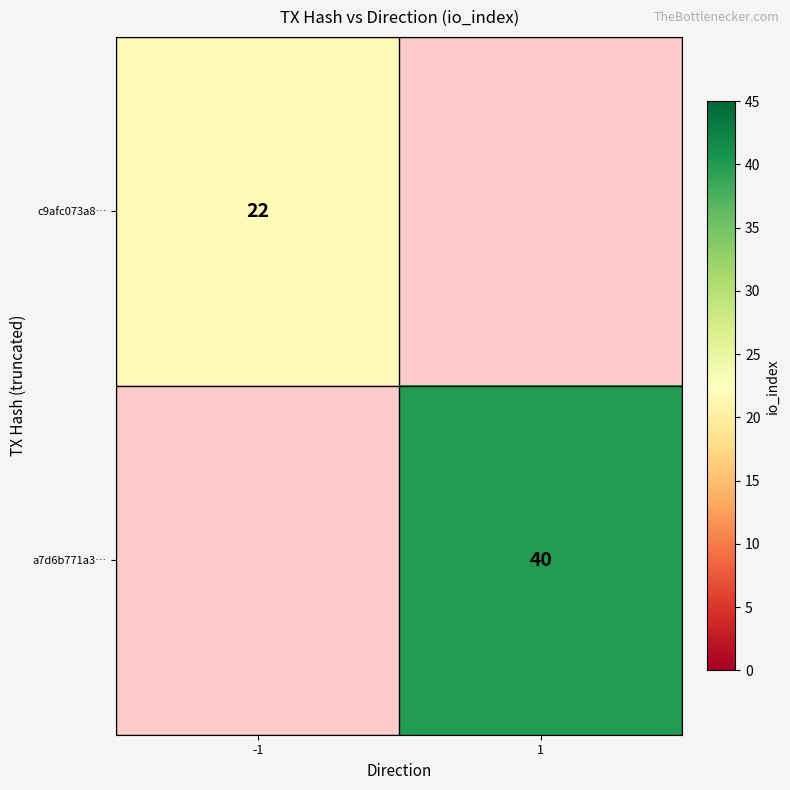

Is the value of c9afc073a8… at -1 greater than the value of a7d6b771a3… at 1?

No